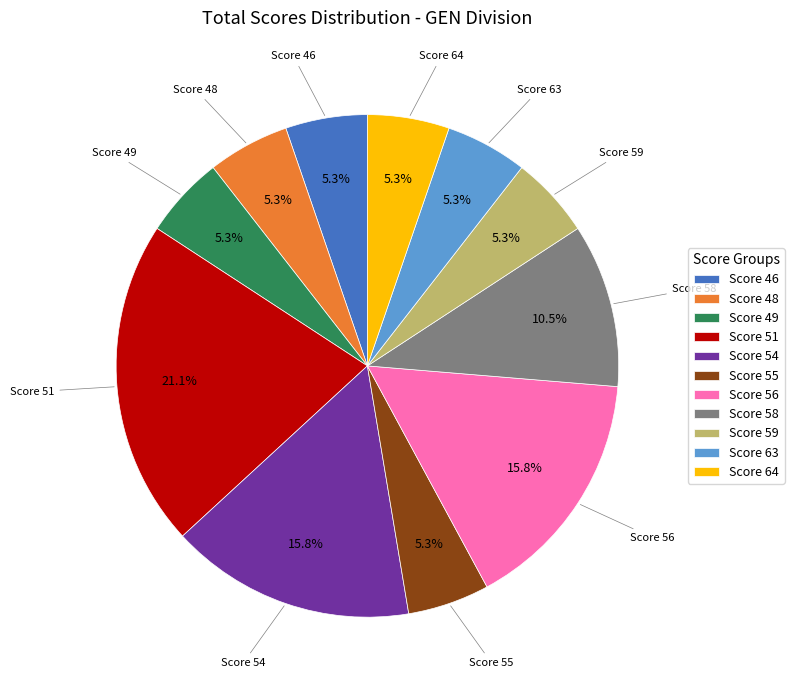

What is the total percentage of Score 54 and Score 51?

36.8%